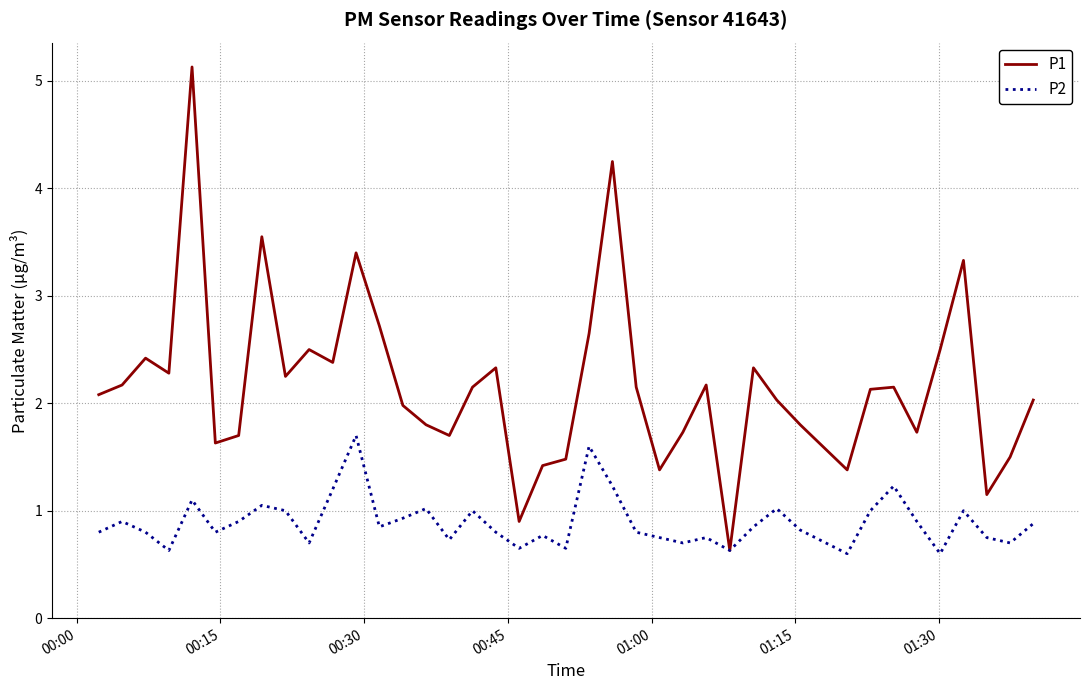

How many lines are shown in the chart?

2